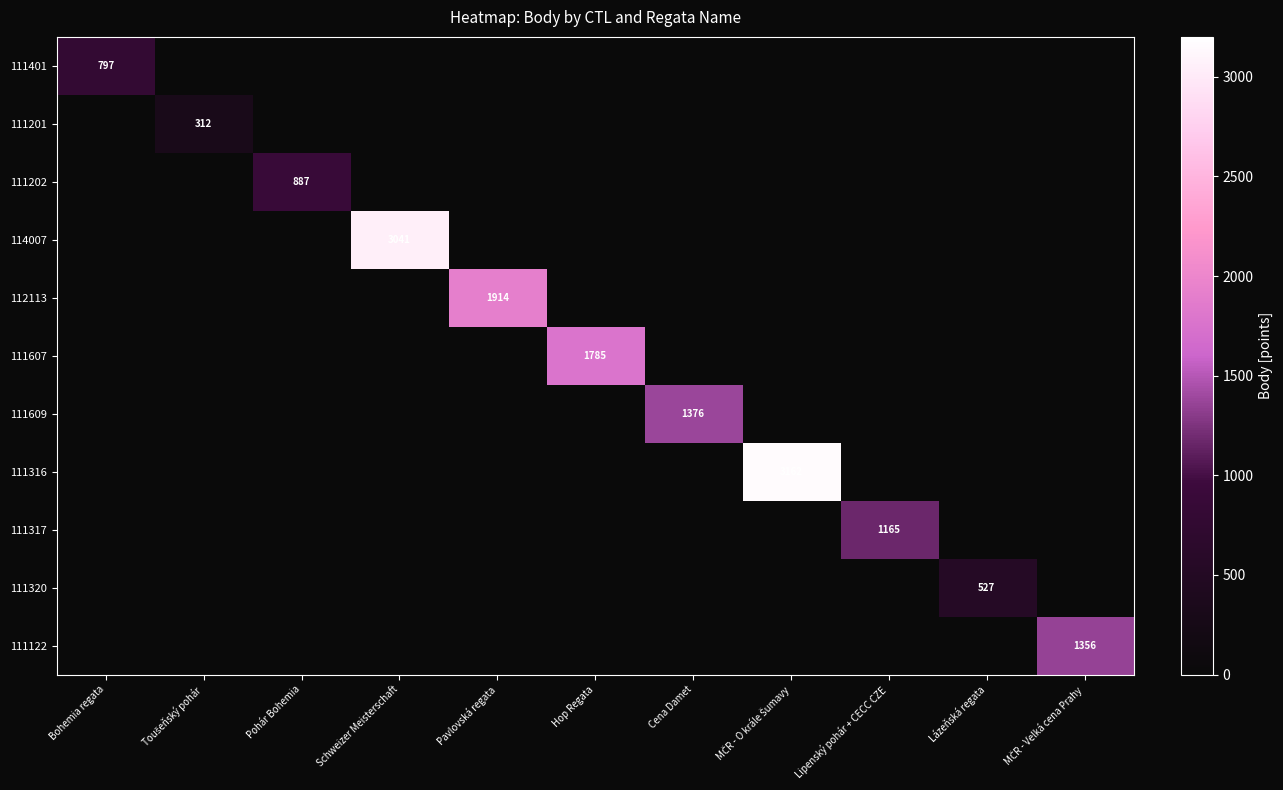

What is the difference between the maximum and minimum values in the 111122 series?

1356